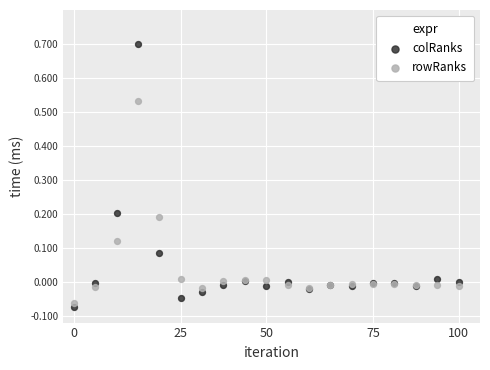

Which series reaches the maximum Y coordinate?

colRanks